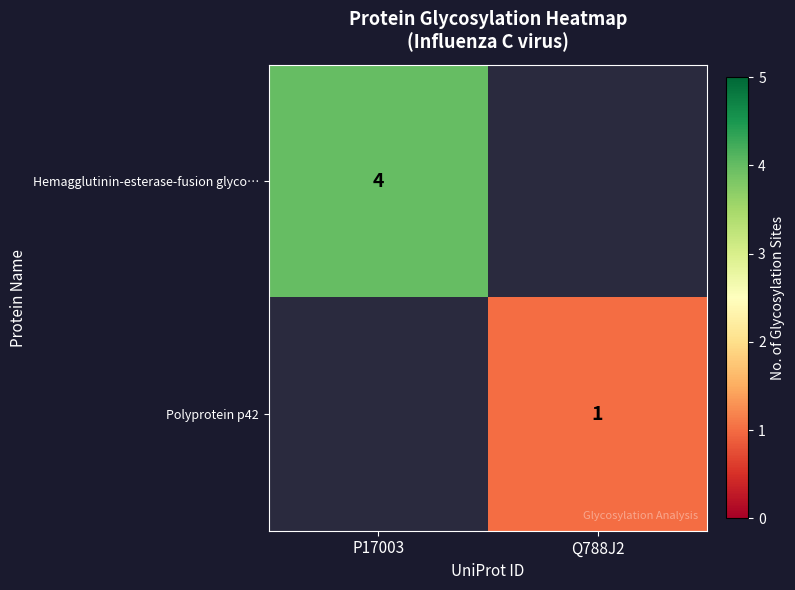

True or false: Hemagglutinin-esterase-fusion glyco… has a value of 6 at P17003.

False